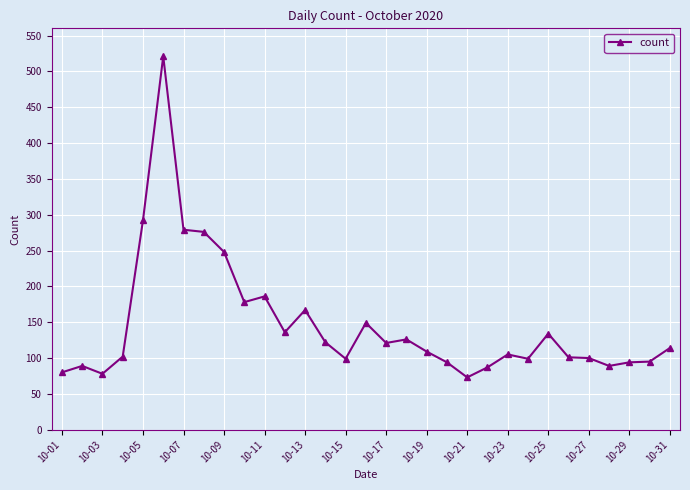

What is the smallest value displayed?

73